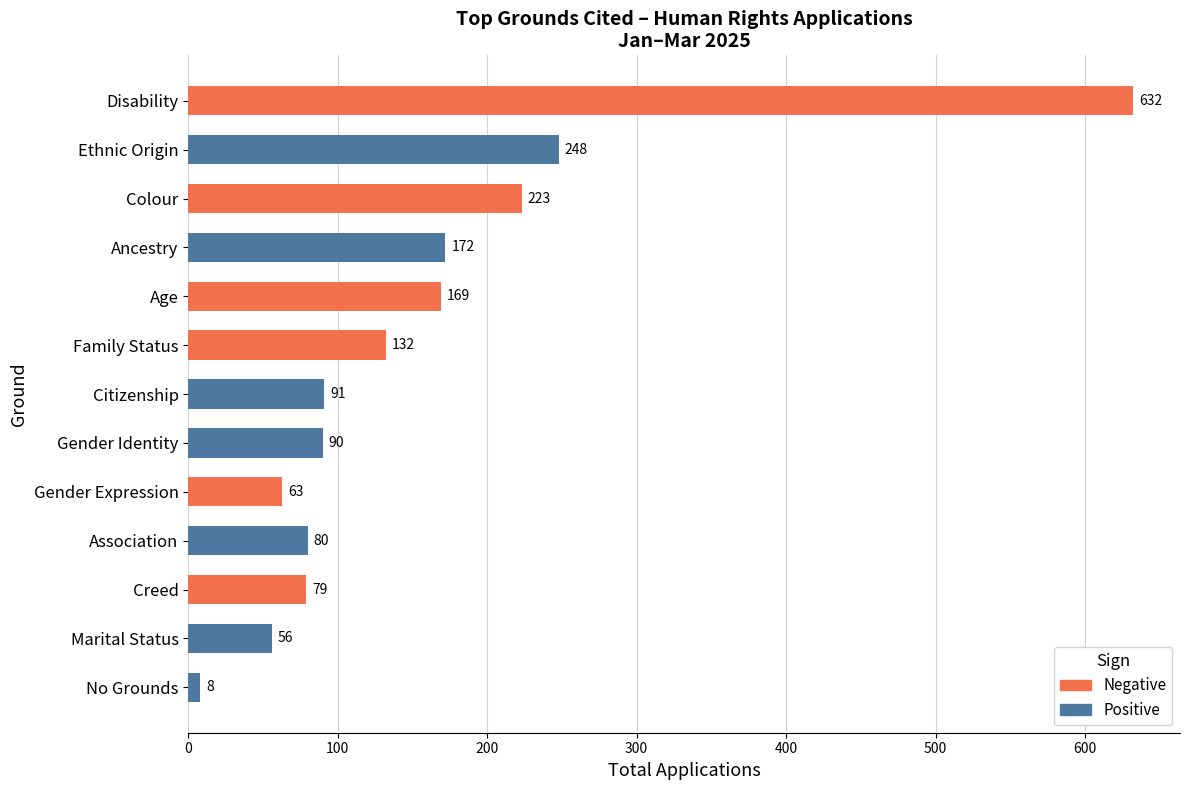

What is the label of the 10th bar from the bottom?

Ancestry